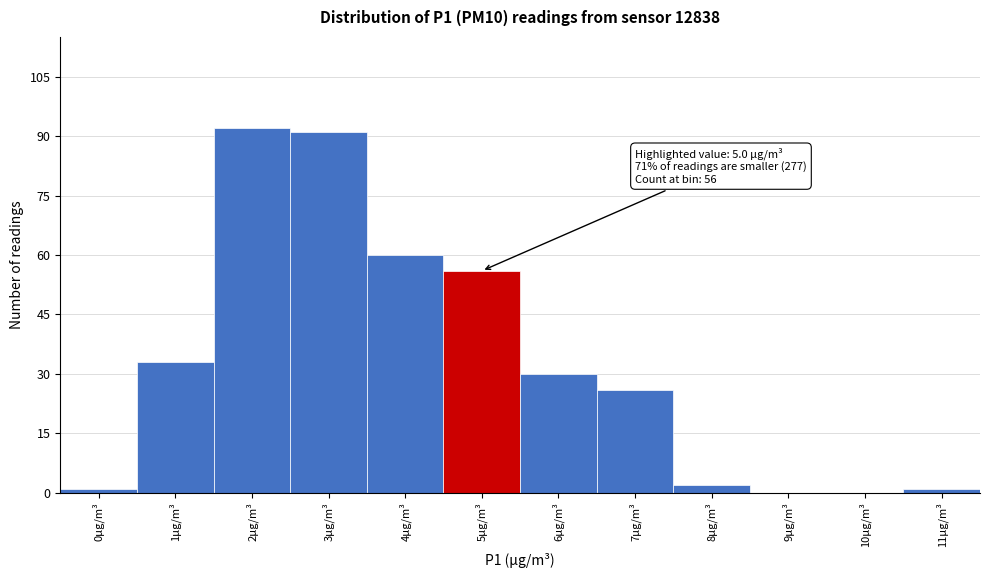

Reading left to right, list all the values displayed in this chart.

0µg/m³=1	1µg/m³=33	2µg/m³=92	3µg/m³=91	4µg/m³=60	5µg/m³=56	6µg/m³=30	7µg/m³=26	8µg/m³=2	9µg/m³=0	10µg/m³=0	11µg/m³=1